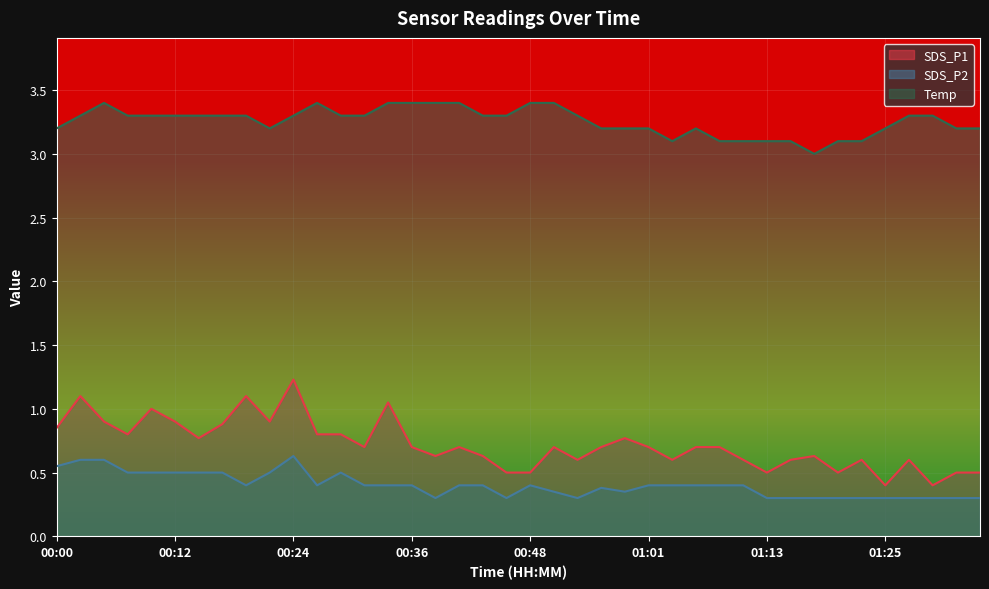

What is the smallest value displayed?

0.3